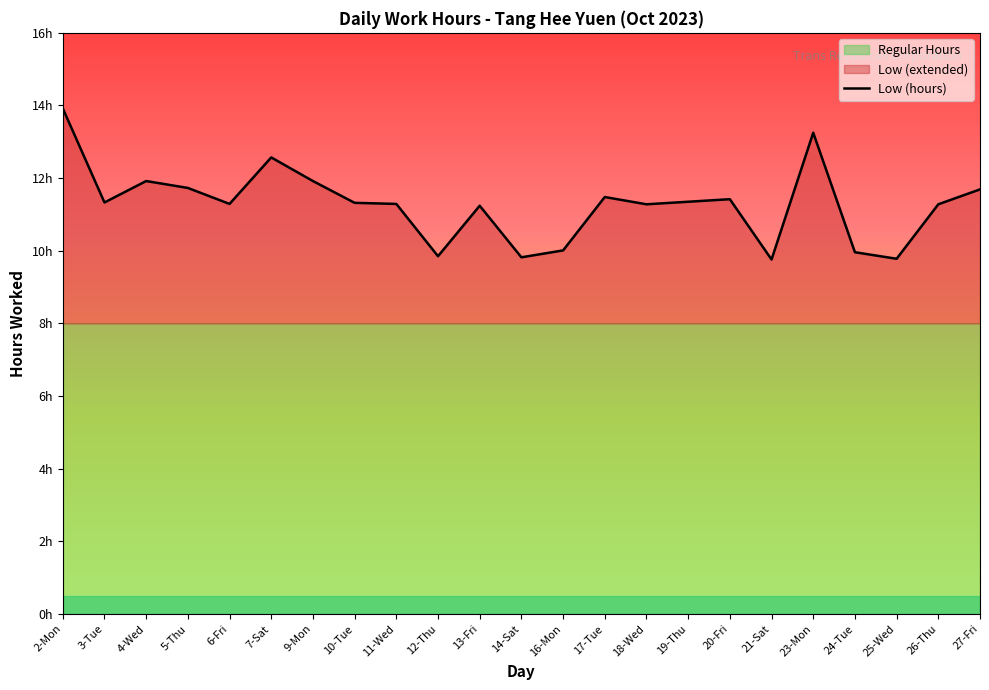

True or false: the data shows 7.4 at 13-Fri.

False